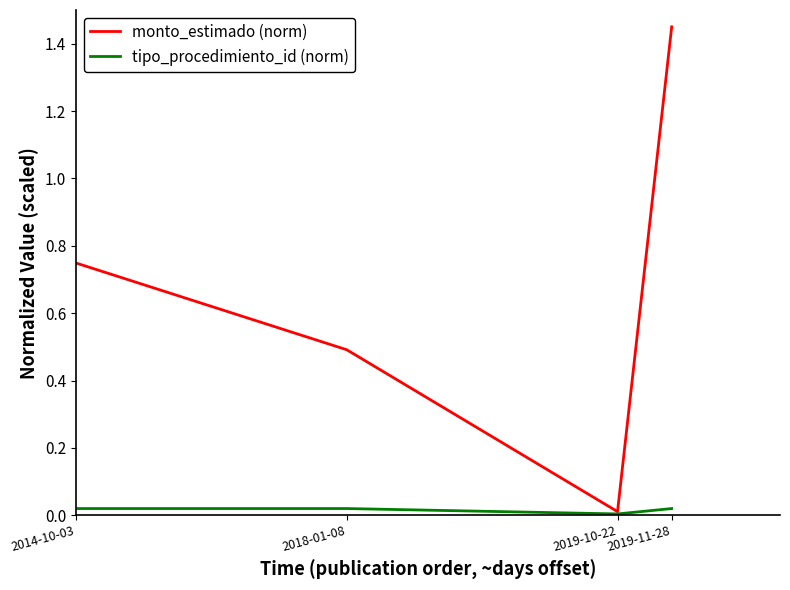

What is the total value across all series at 2018-01-08?

0.5